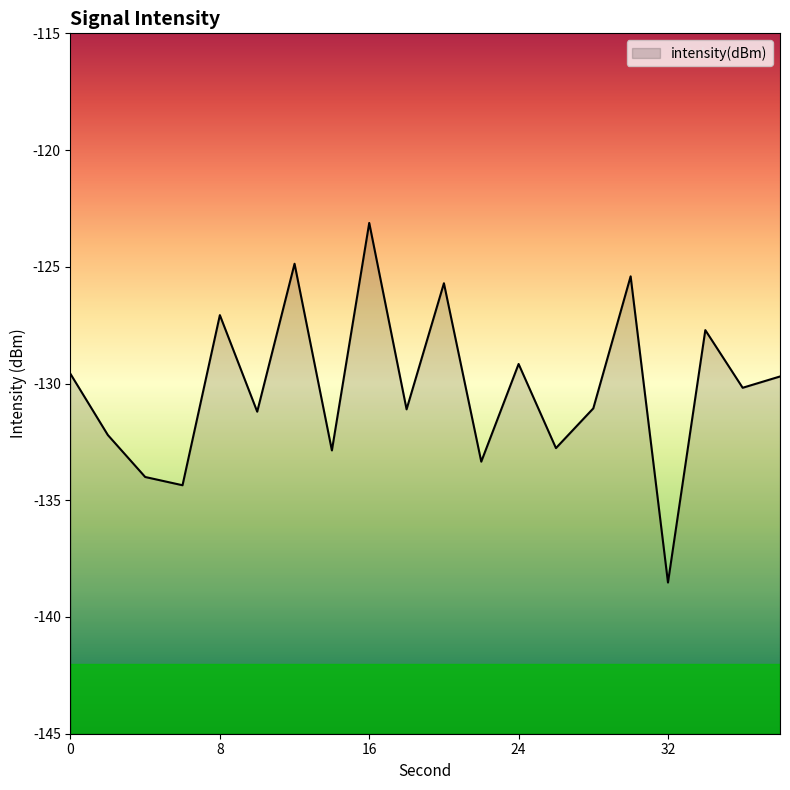

What is the difference between the maximum and minimum values?

15.4